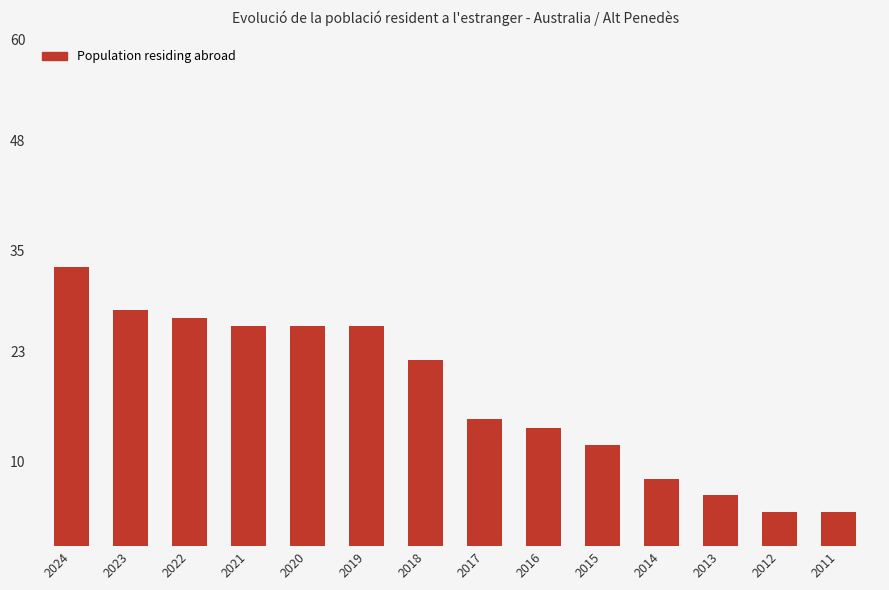

Reading right to left, list all the values displayed in this chart.

2011=4	2012=4	2013=6	2014=8	2015=12	2016=14	2017=15	2018=22	2019=26	2020=26	2021=26	2022=27	2023=28	2024=33